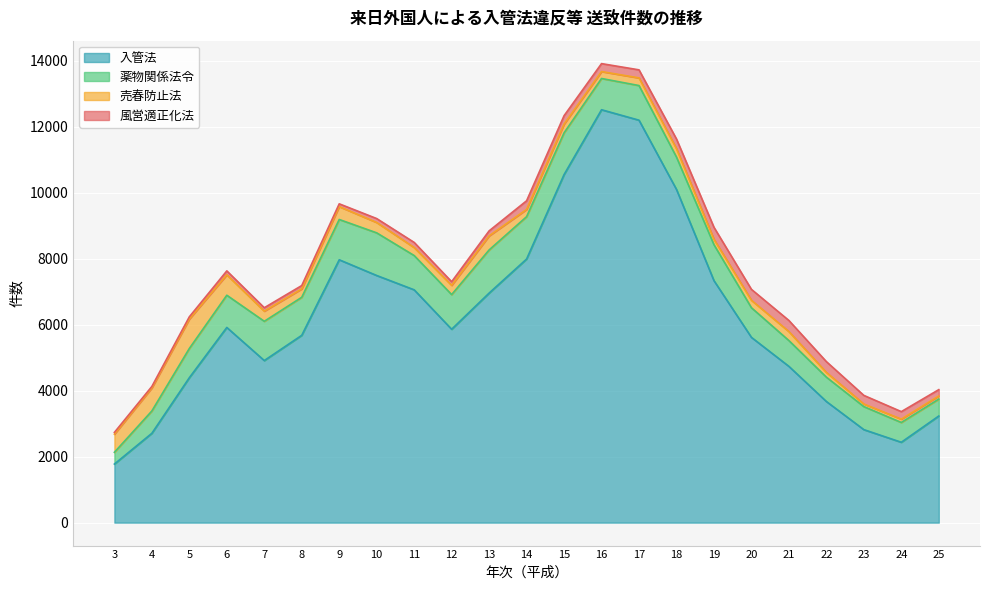

The value of 風営適正化法 at 25 is 192. True or false?

True